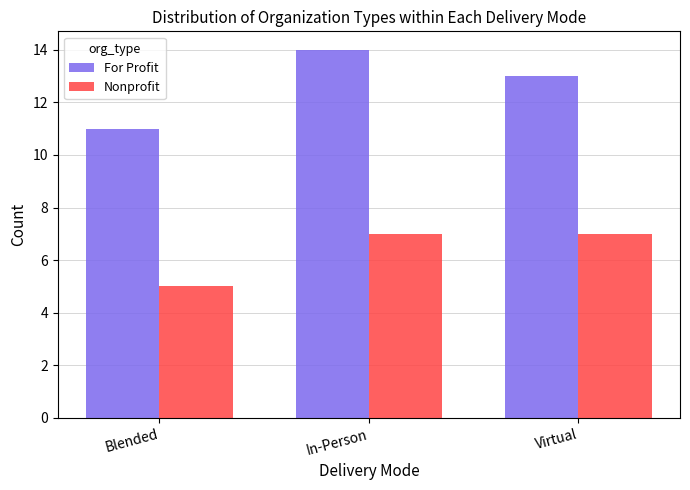

Reading left to right, extract all data points from this chart.

For Profit: Blended=11	In-Person=14	Virtual=13
Nonprofit: Blended=5	In-Person=7	Virtual=7